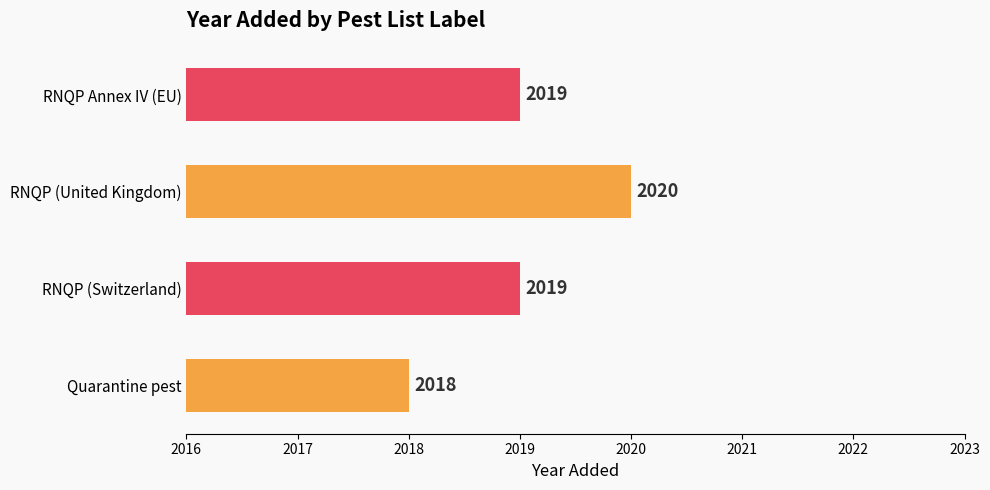

Count the values in the range 2019 to 2020.

3